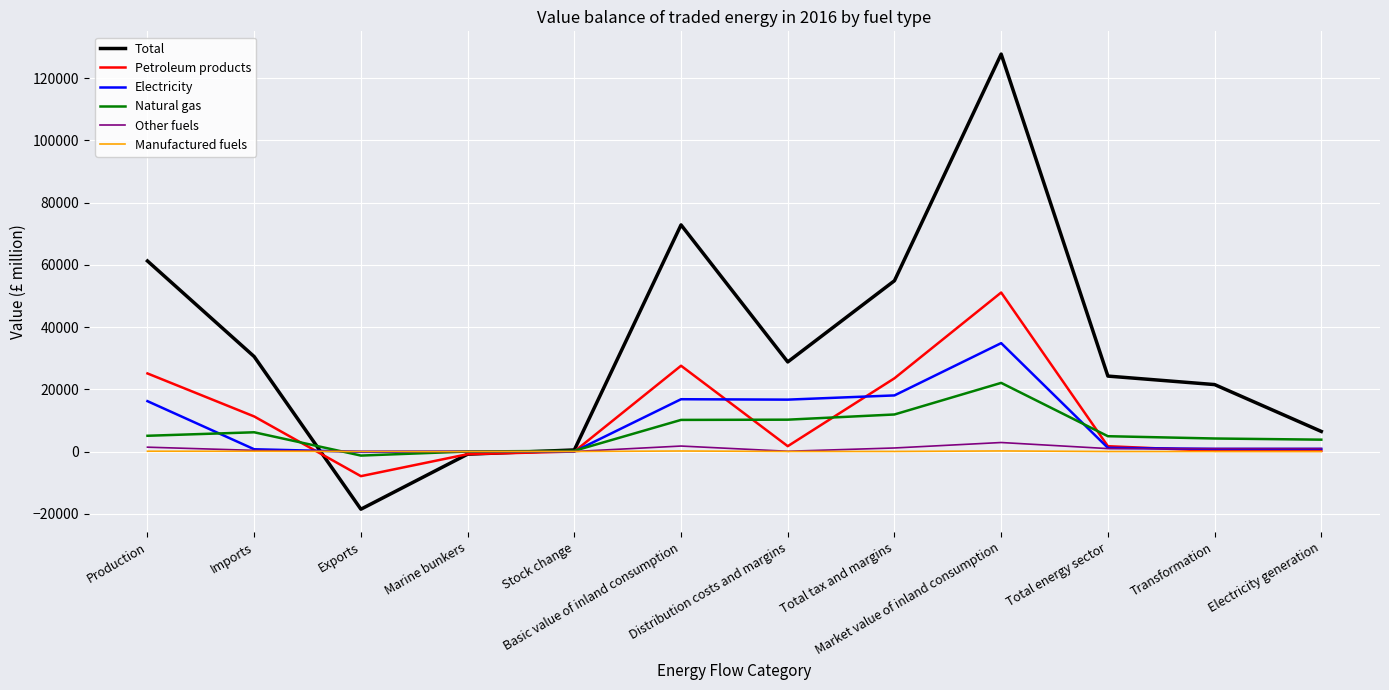

Where does the Total series first go above 28785?

Production